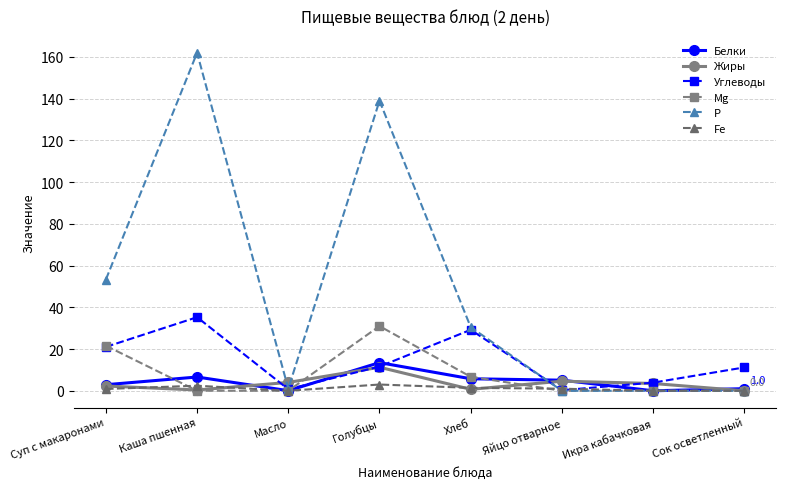

Which series has the largest range (max minus min)?

Р